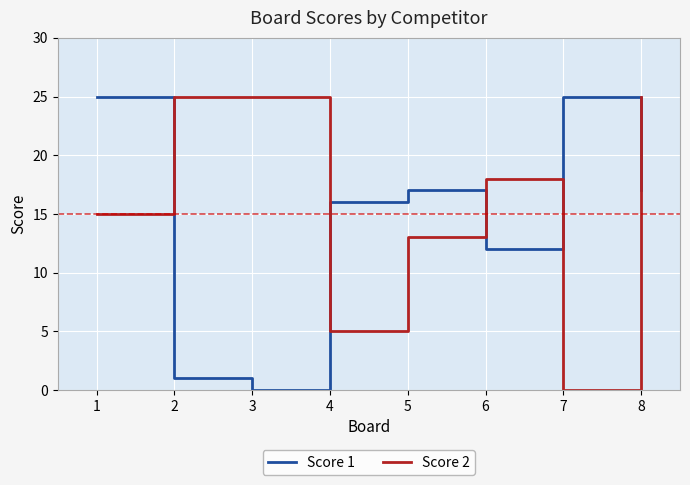

At which category is the sum across all series the highest?

8